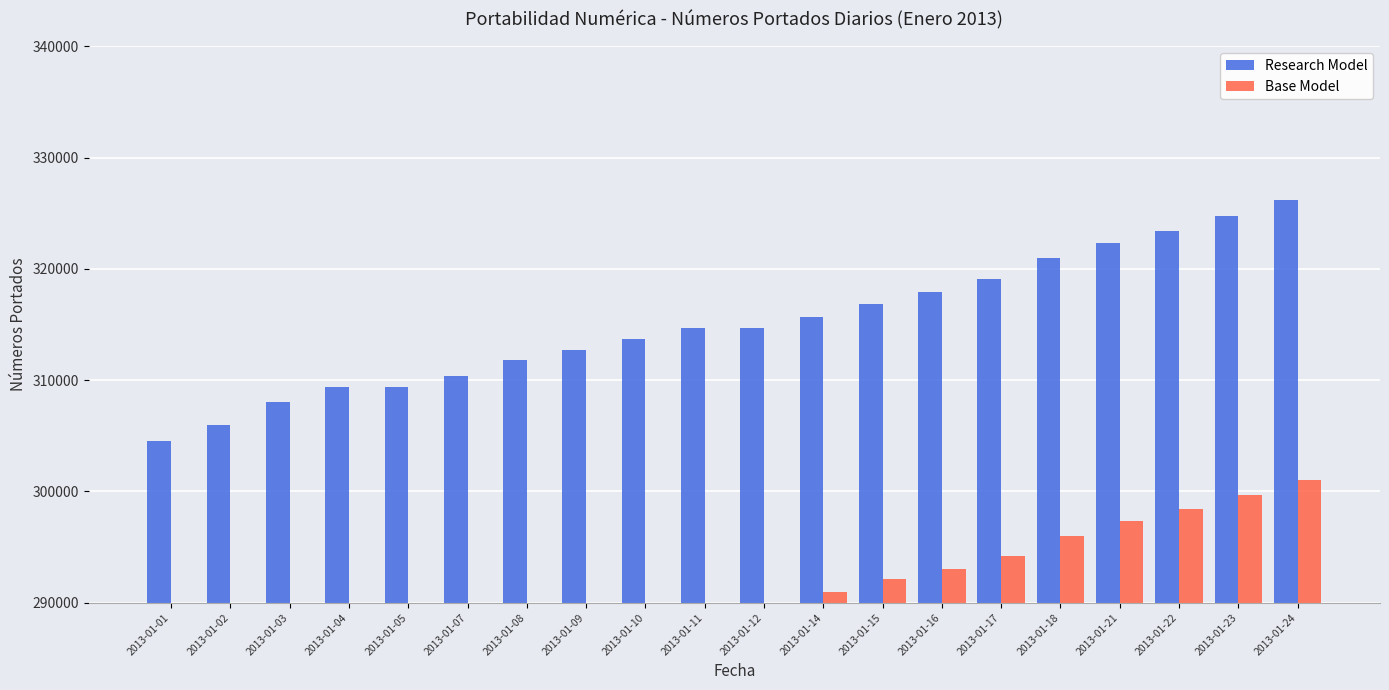

What is the minimum value for Research Model?

304573